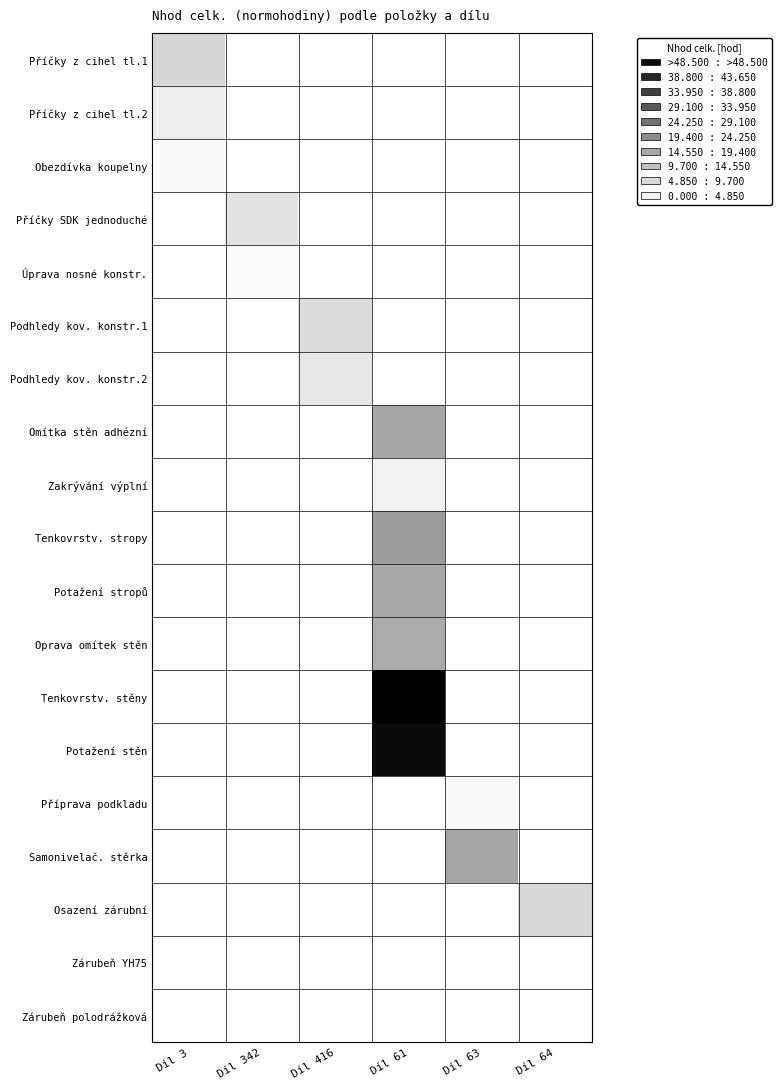

How many data points does each series have?

6